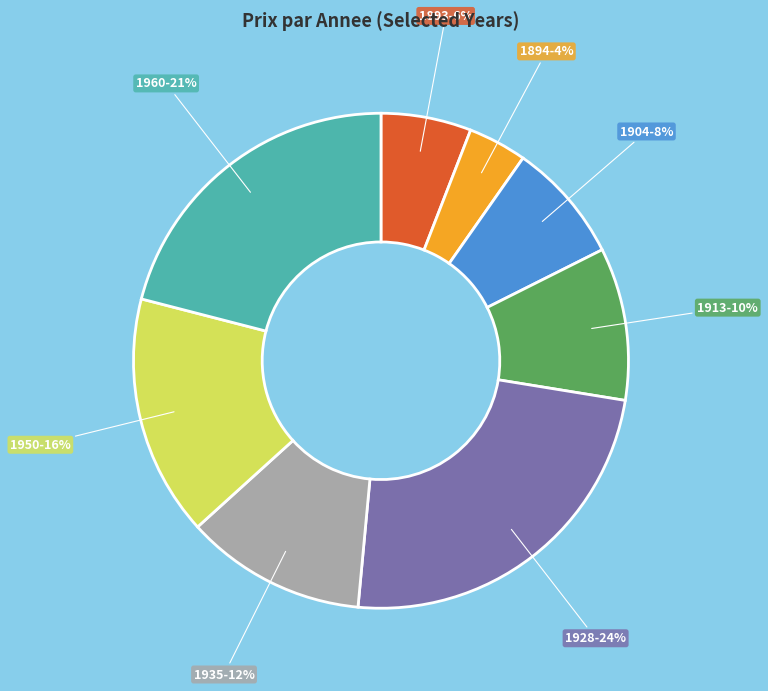

To the nearest percent, what is the average slice percentage?

12%